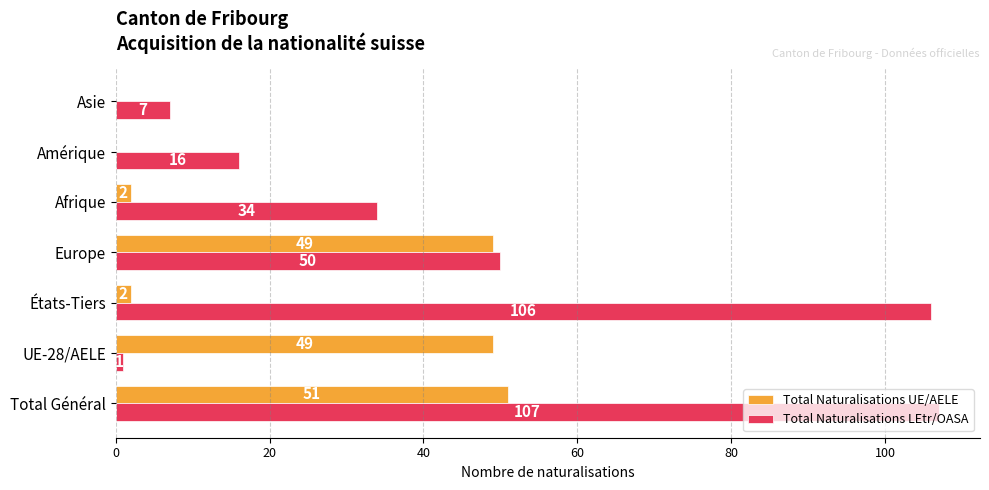

Between Afrique and Amérique, which series saw the biggest shift?

Total Naturalisations LEtr/OASA